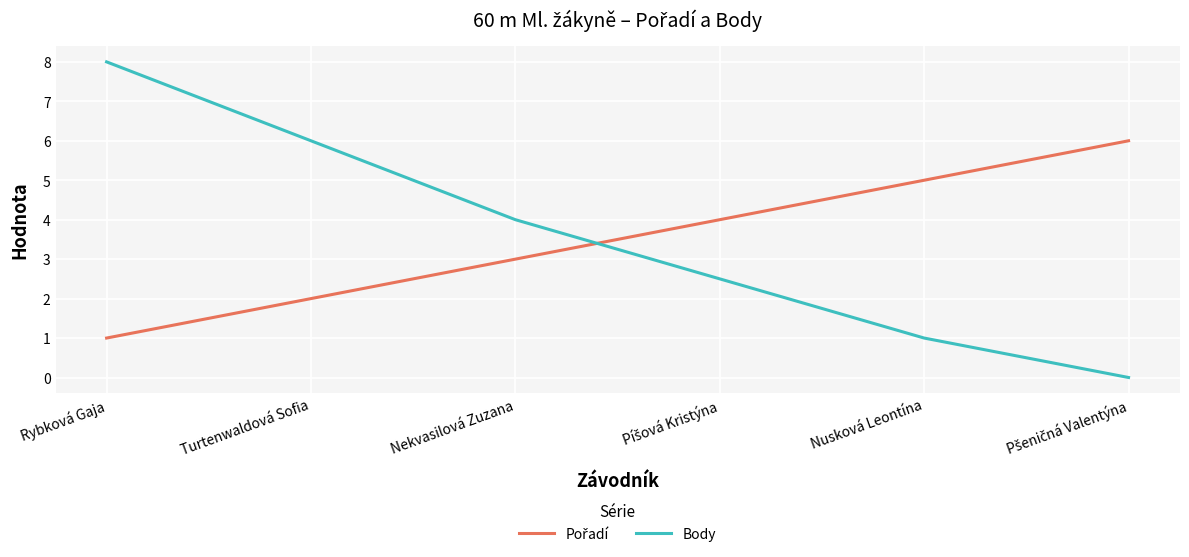

At which category is the sum across all series the highest?

Rybková Gaja